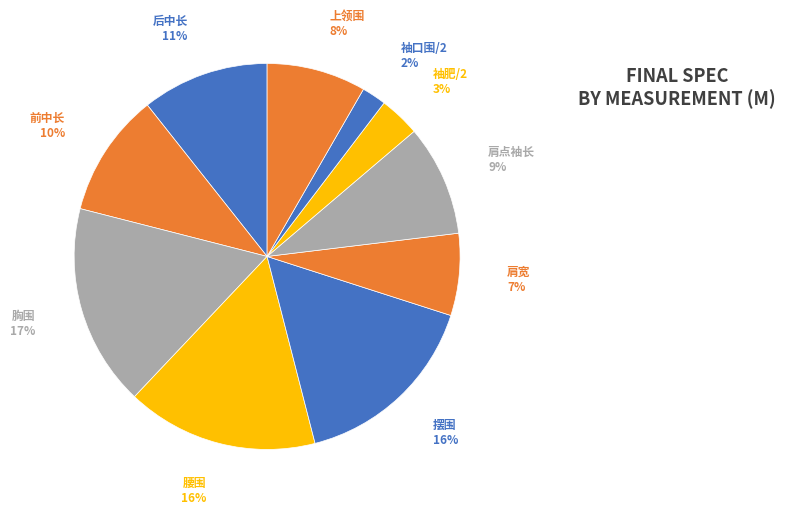

Is it true that 胸围 is 27% of the pie?

False